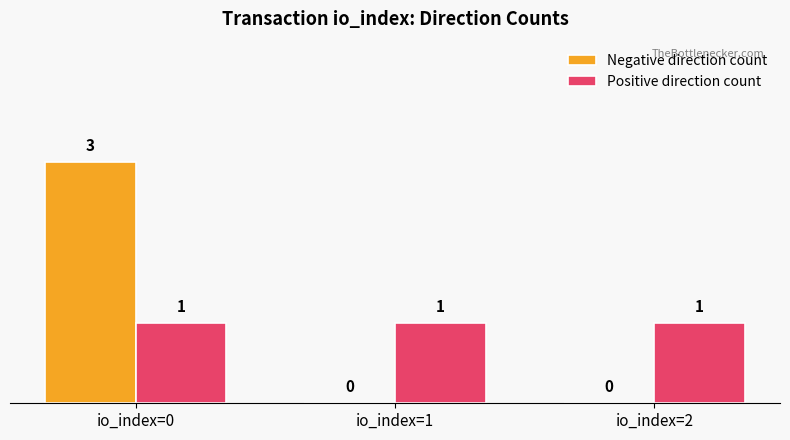

The Positive direction count series shows 0 at io_index=2. True or false?

False